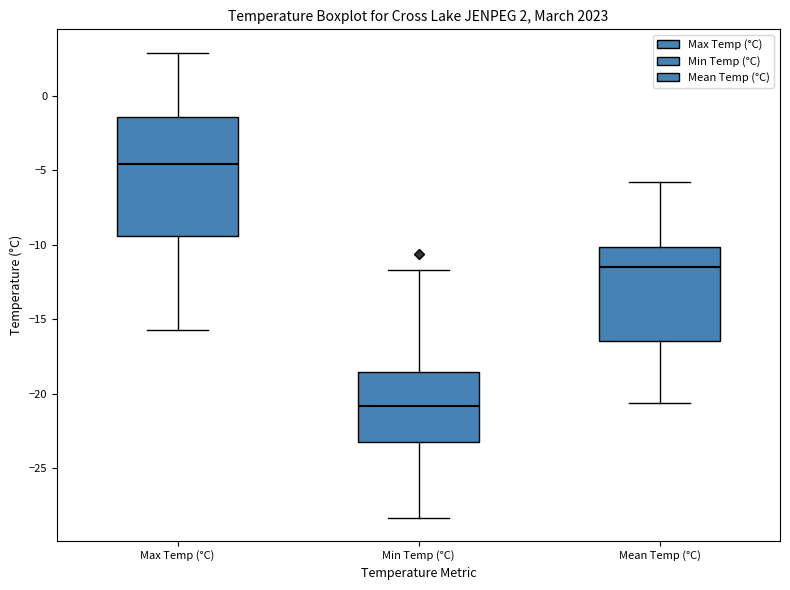

Which box is the tallest, from its lower edge to its upper edge?

Max Temp (°C)